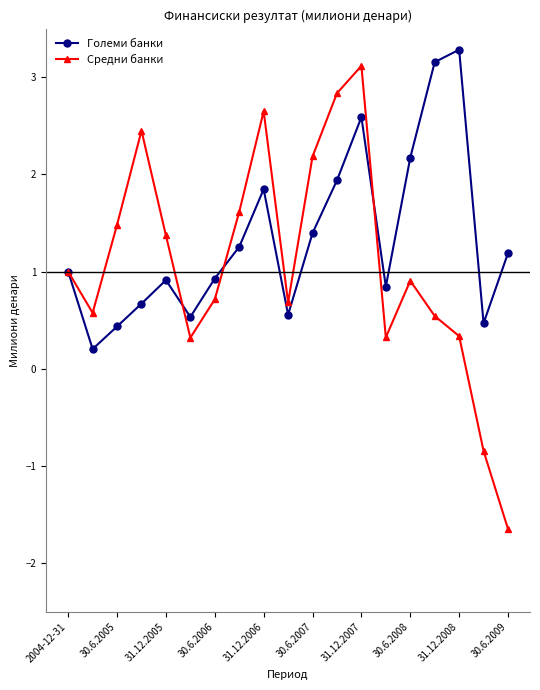

Which series has the largest total across all categories?

Големи банки